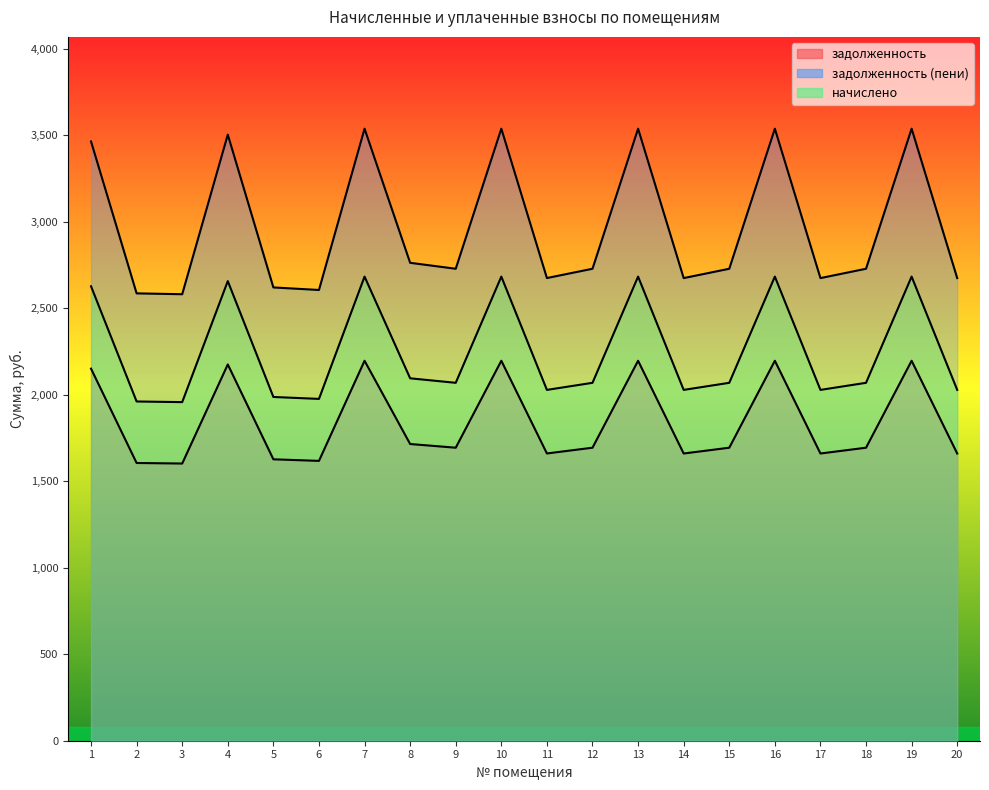

Does the chart have visible grid lines?

No